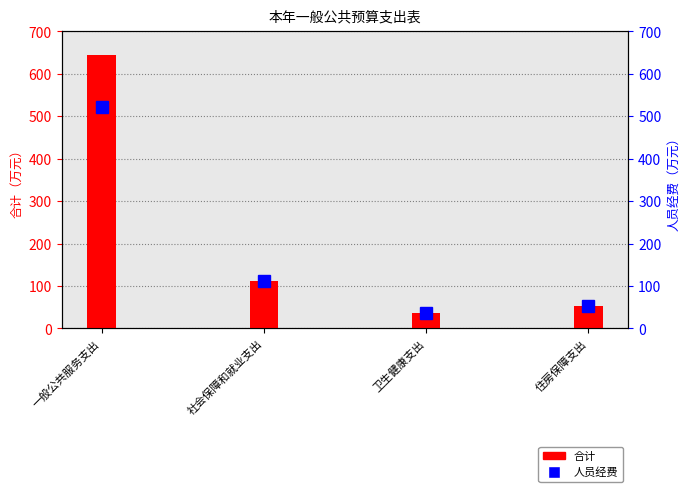

Reading left to right, transcribe all the data shown in this chart.

合计: 一般公共服务支出=643.4	社会保障和就业支出=111.2	卫生健康支出=35.4	住房保障支出=53.1
人员经费: 一般公共服务支出=523.0	社会保障和就业支出=111.2	卫生健康支出=35.4	住房保障支出=53.1